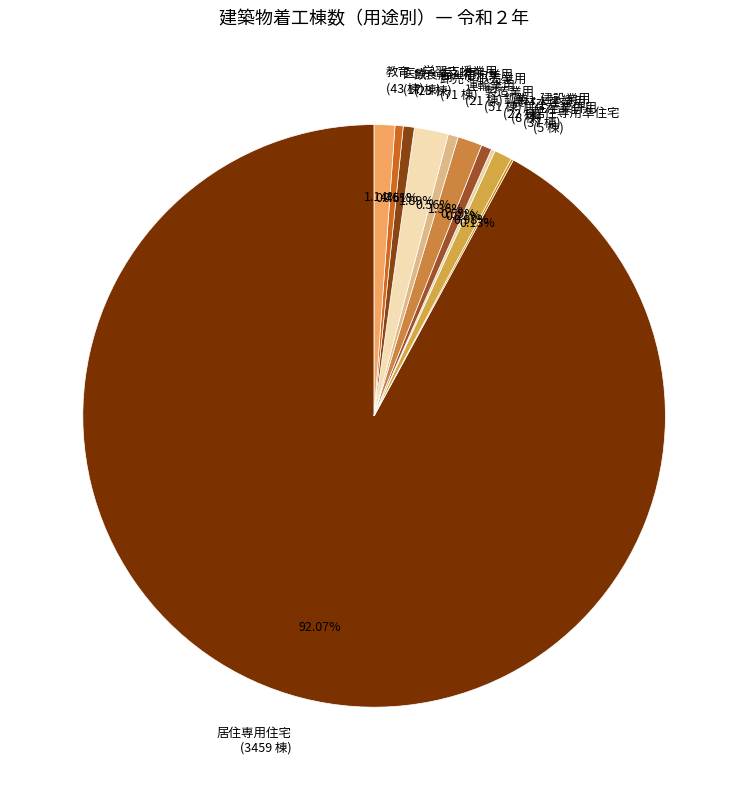

Approximately how many times larger is the value at 運輸業用 (21 棟) compared to 医療・福祉用 (17 棟)?

1.2